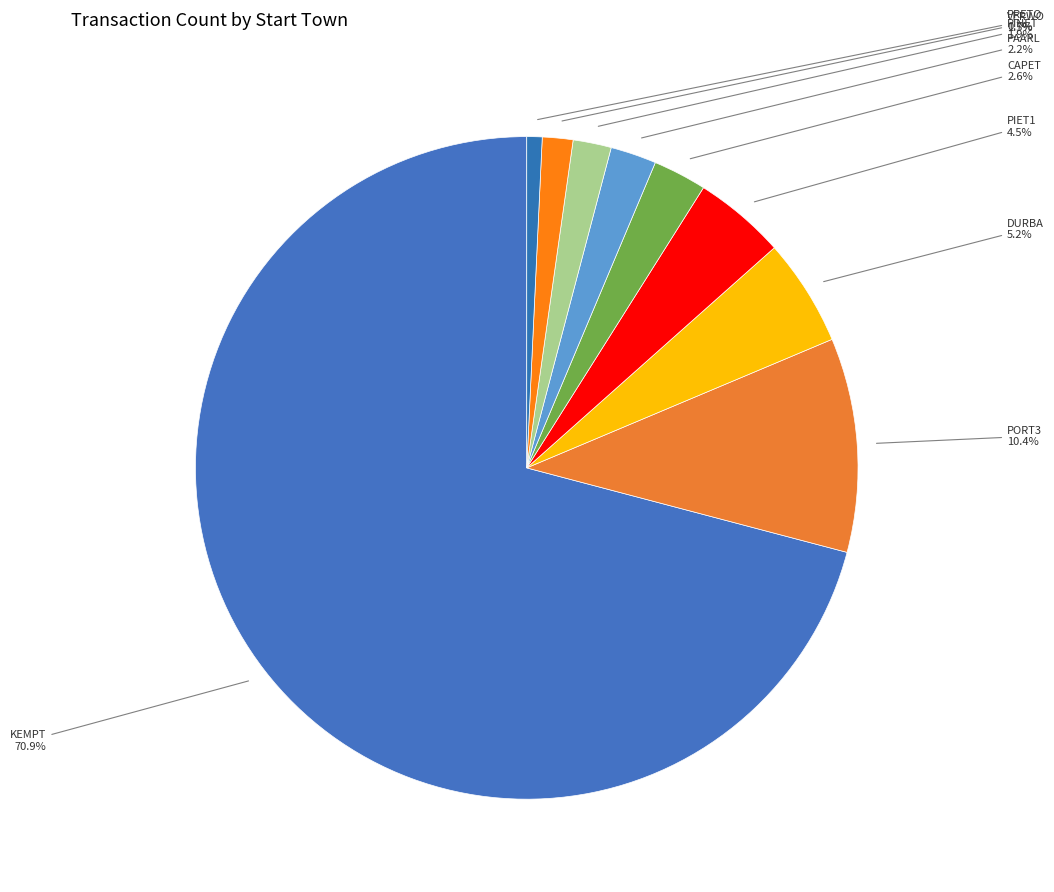

Is it true that CAPET is 13% of the pie?

False